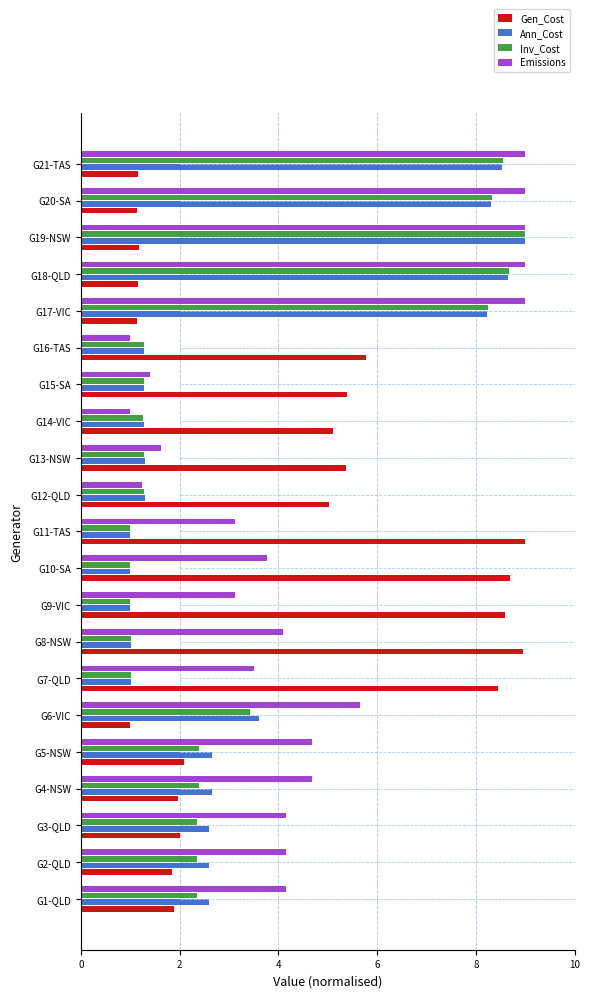

What is the value of the Gen_Cost bar at the 17th from the left?

1.1